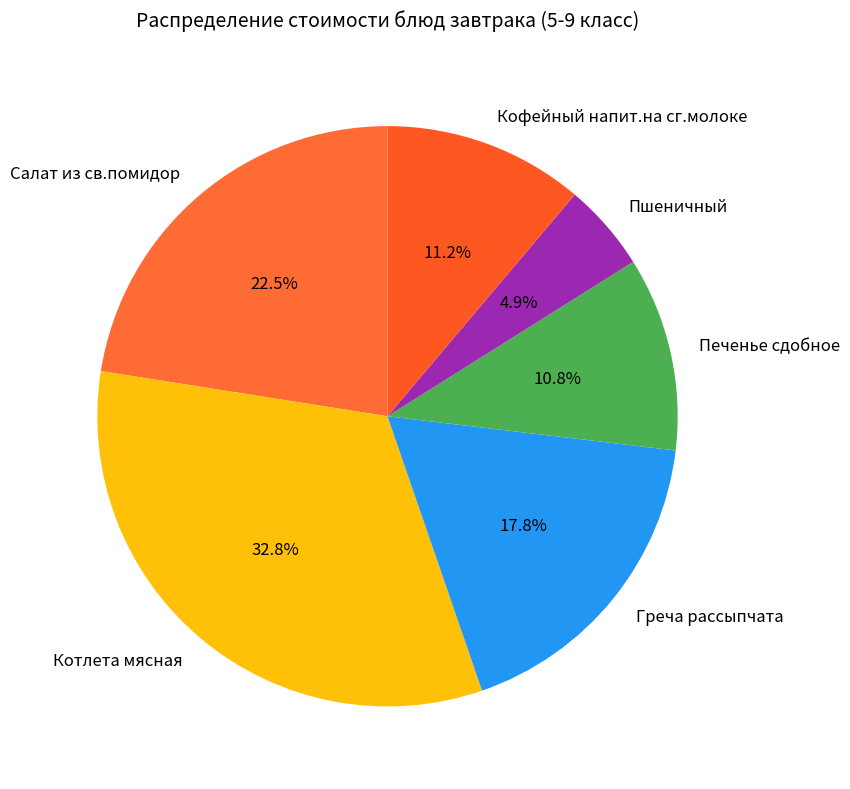

Which slice is the largest?

Котлета мясная